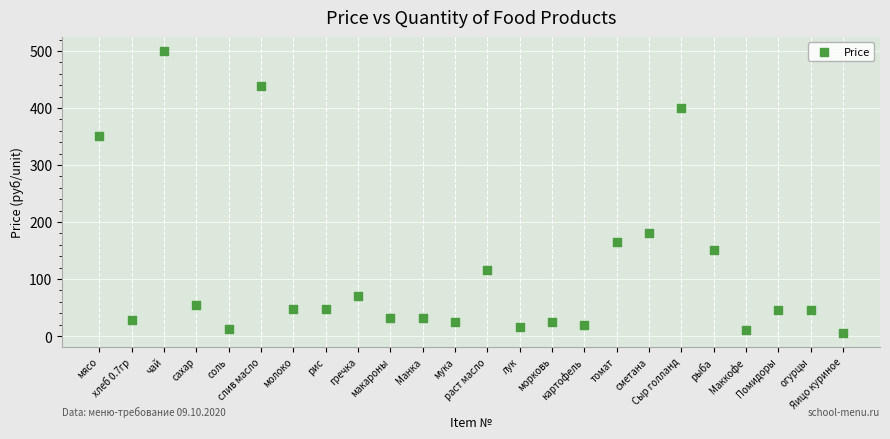

What is the range of Y values (max minus min)?

494.0